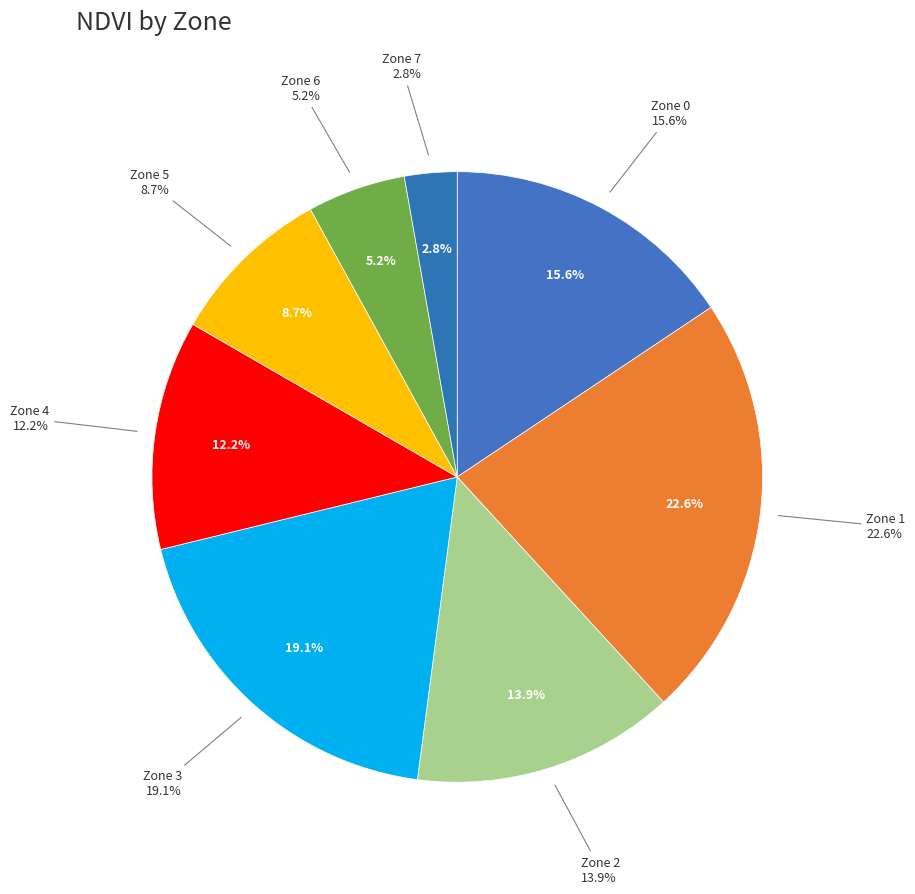

What is the total percentage of 3 and 7?

21.9%